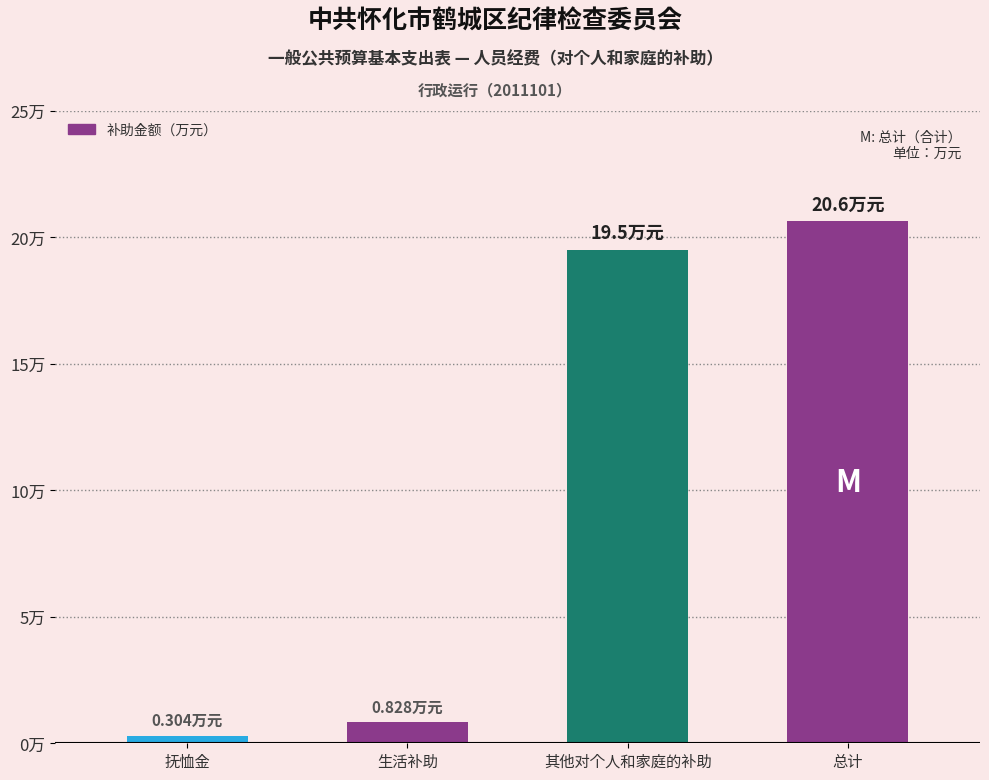

At which label is the value closest to 10?

生活补助